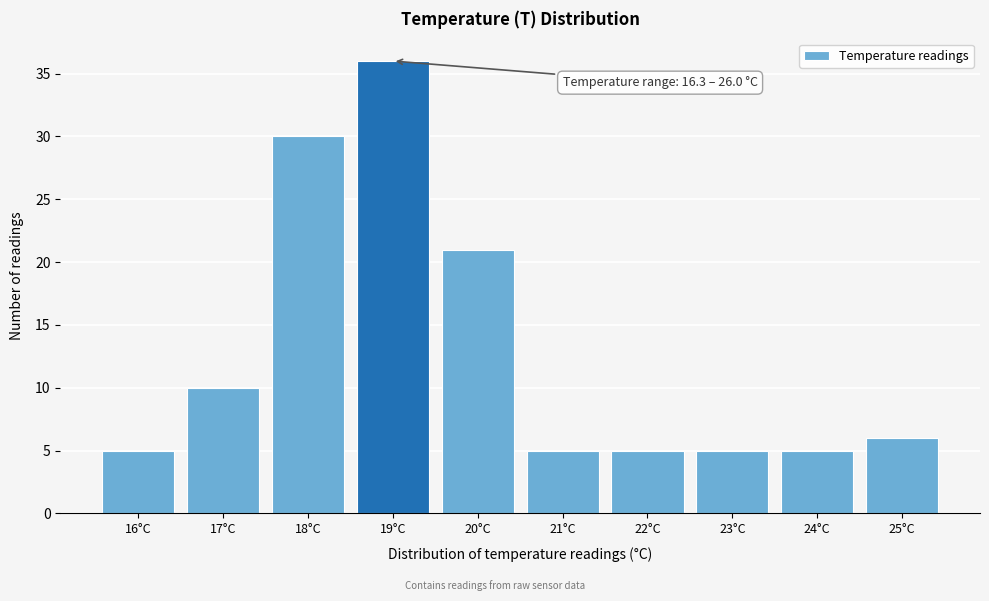

Reading right to left, what are all the values shown in this chart?

6	5	5	5	5	21	36	30	10	5